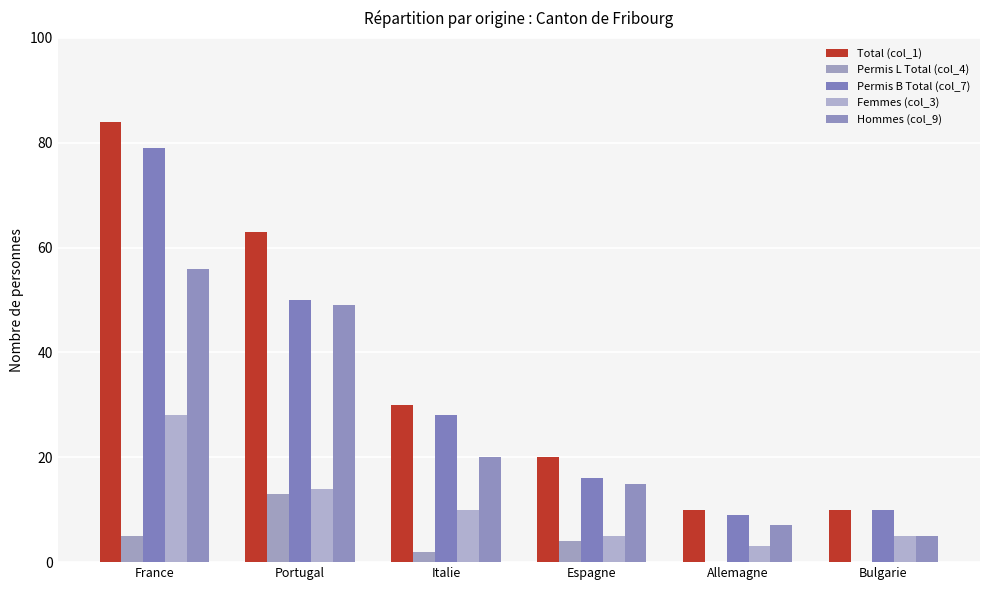

Reading left to right, list all the values displayed in this chart.

Total (col_1): 84	63	30	20	10	10
Permis L Total (col_4): 5	13	2	4	0	0
Permis B Total (col_7): 79	50	28	16	9	10
Femmes (col_3): 28	14	10	5	3	5
Hommes (col_9): 56	49	20	15	7	5